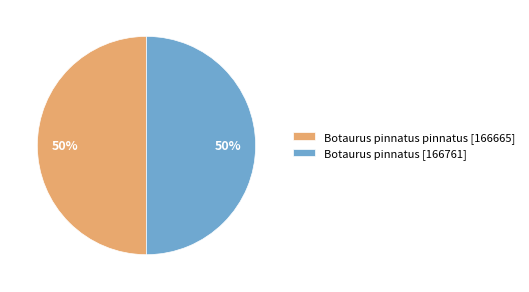

To the nearest percent, what is the average slice percentage?

50%